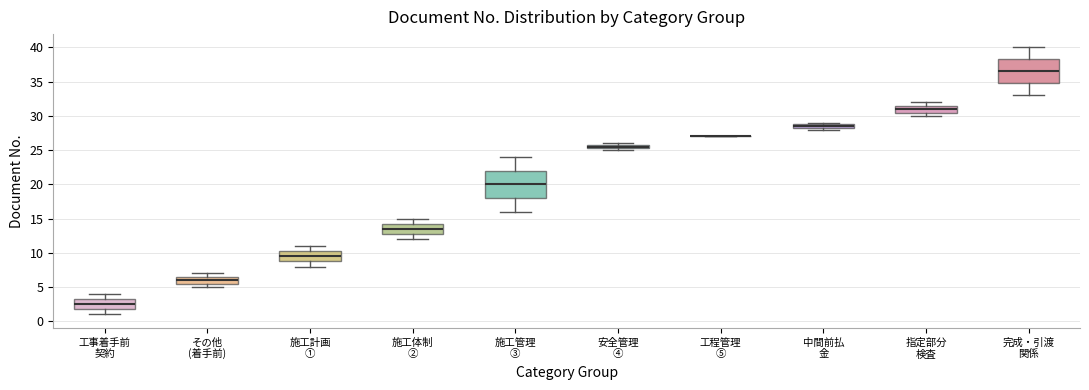

Comparing the boxes themselves (not the whiskers), which one is the tallest?

施工管理 ③